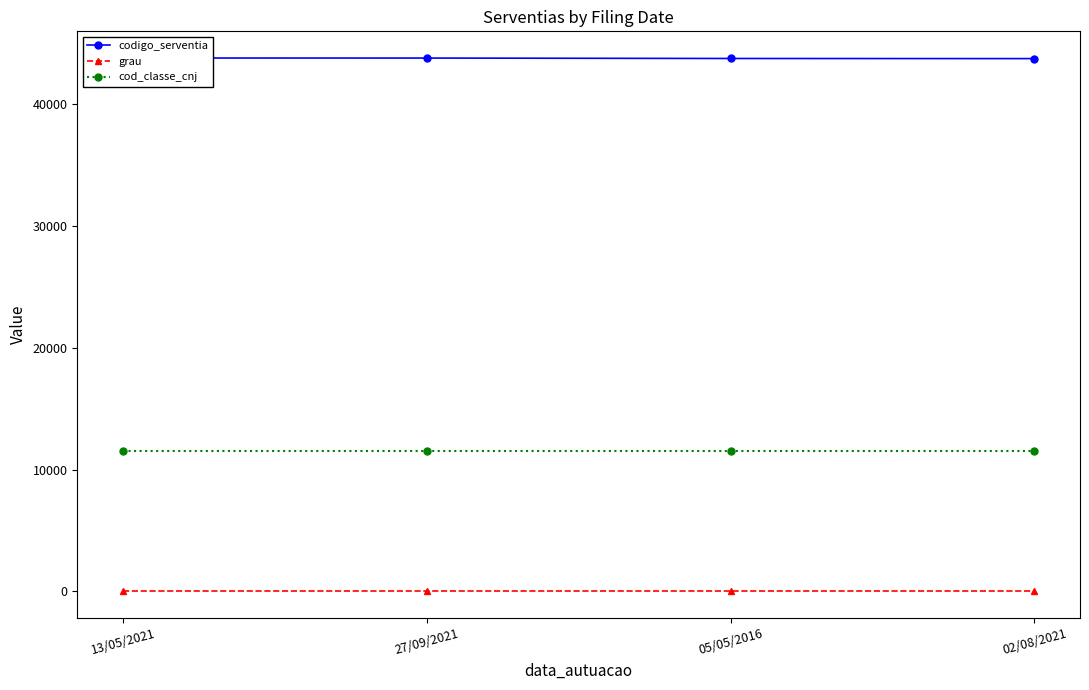

What is the approximate value of grau at 13/05/2021?

1